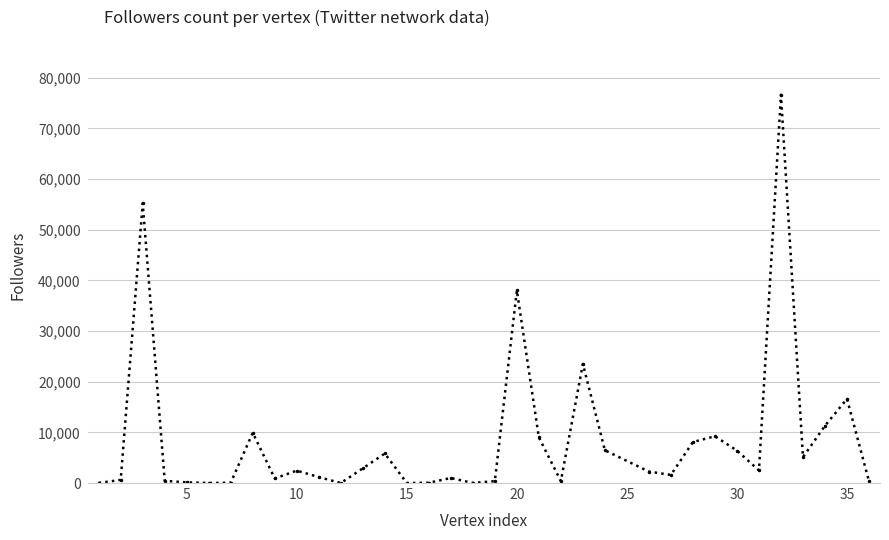

How many categories are shown in the chart?

35